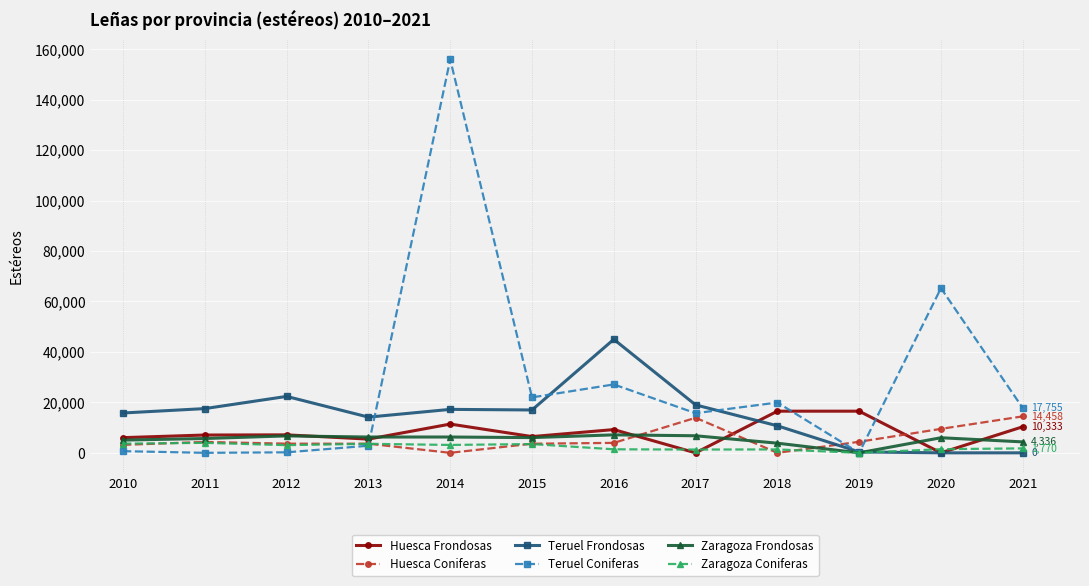

In Zaragoza Frondosas, how many points are higher than both neighbors (excluding endpoints)?

4